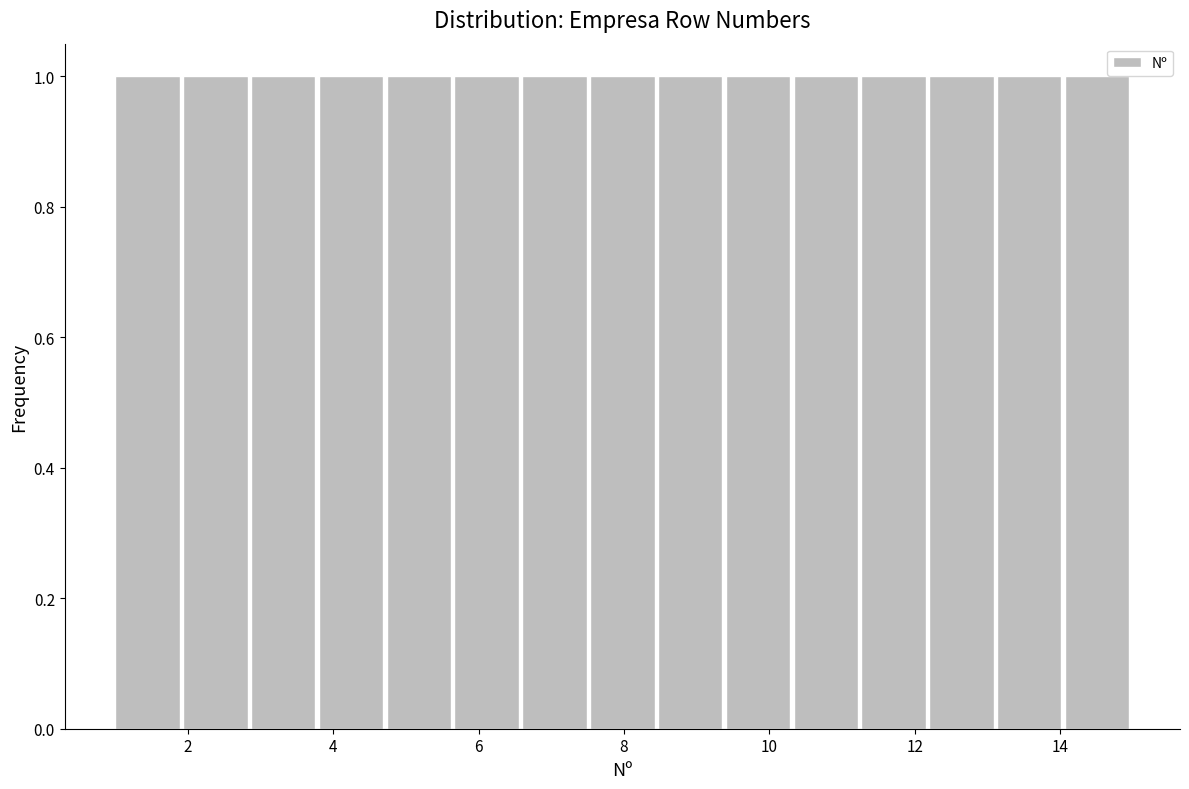

How tall is the bar that spans 10.4 to 11.2 on the x-axis? Neither the bar edges nor the heights are printed on the chart, so give them approximately, as read against the axes.

1